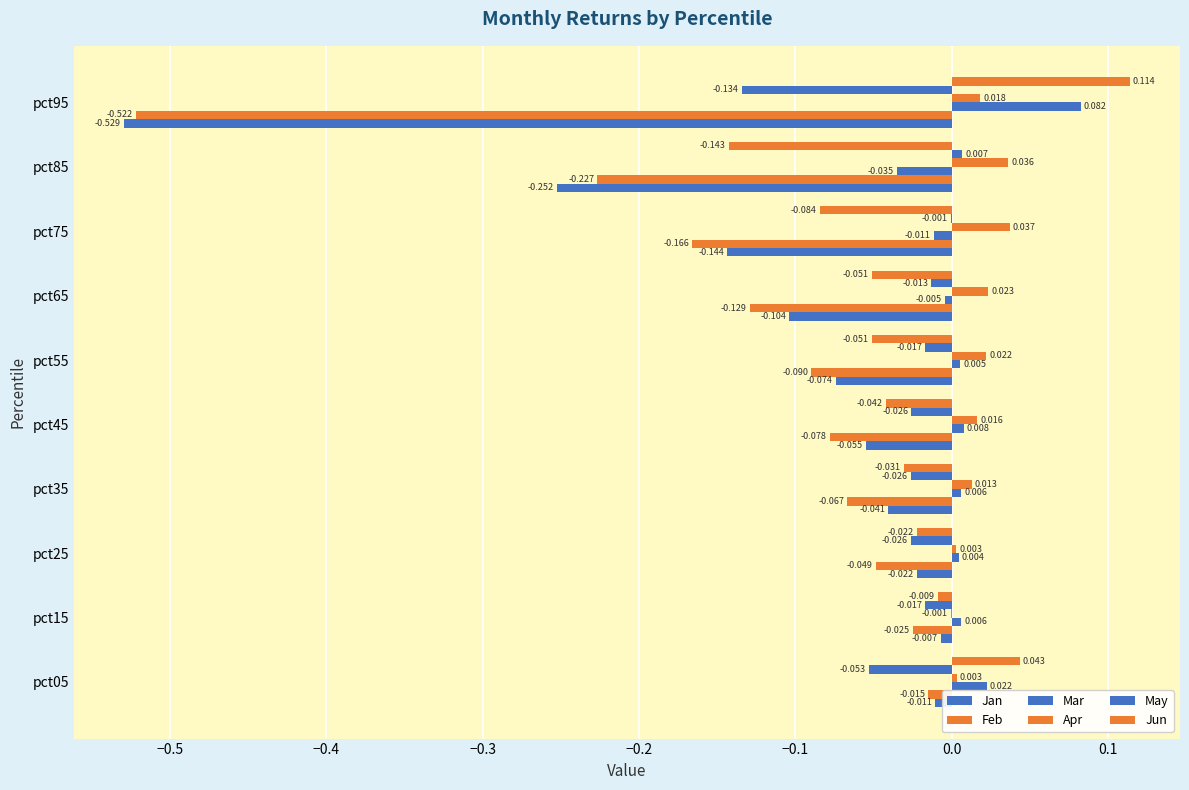

Which series has the widest spread of values?

Jan